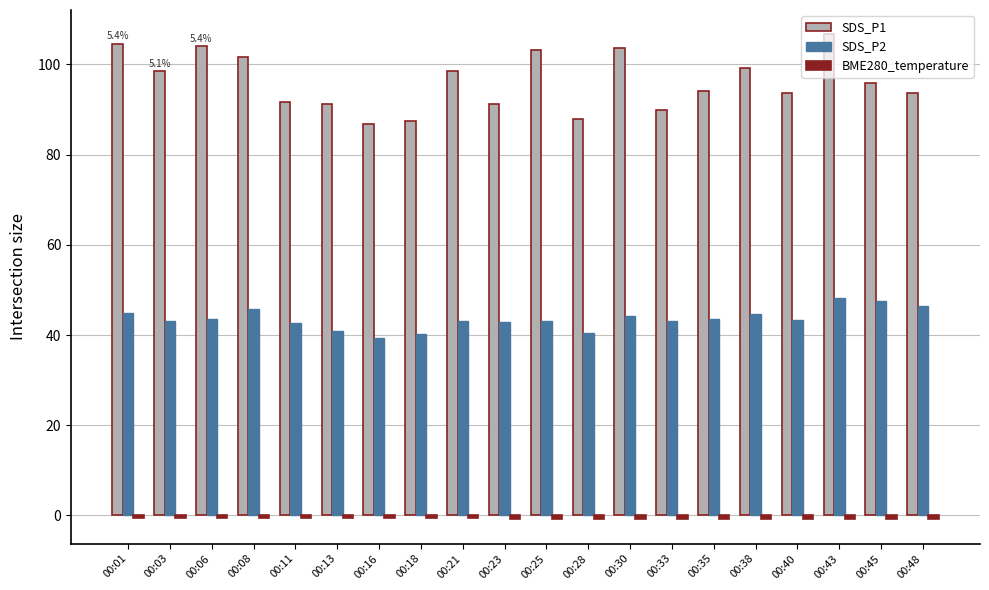

What is the average value of the SDS_P2 series?

43.5